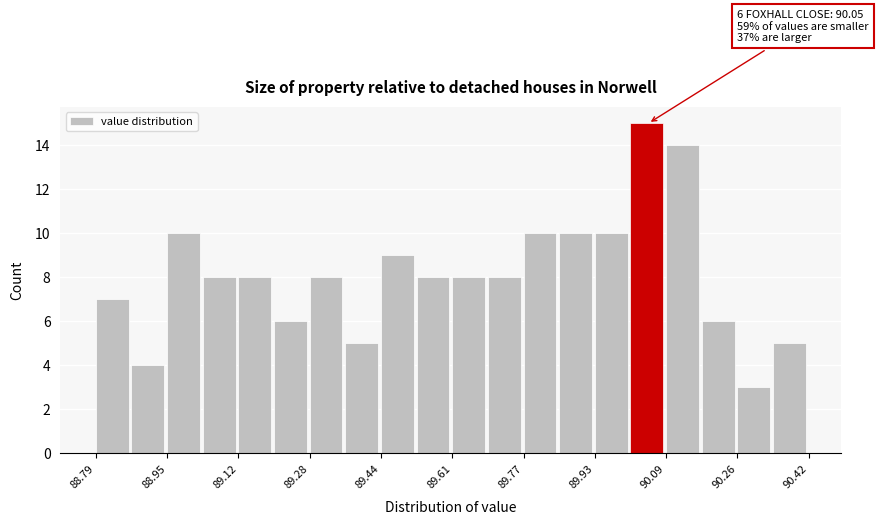

Over which range of the x-axis is the bar tallest?

90.02 to 90.10